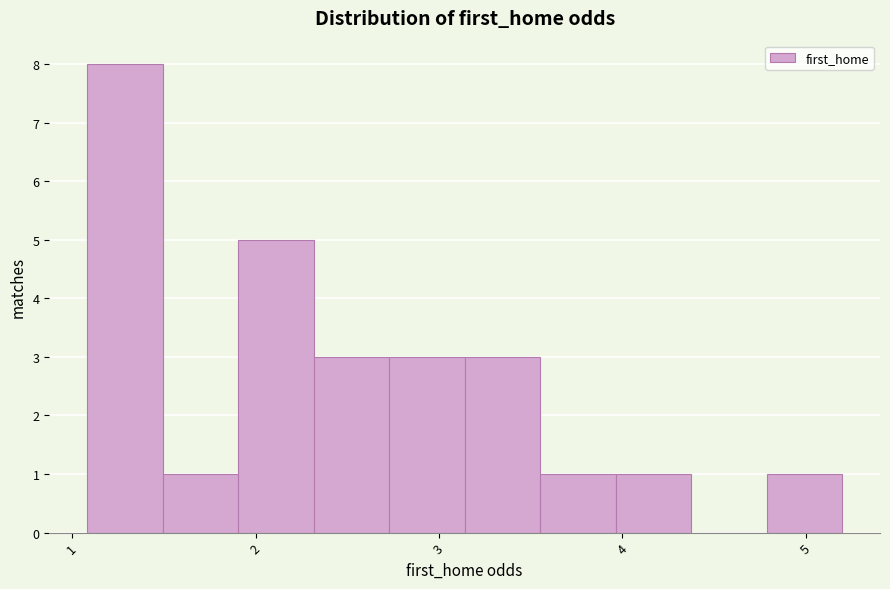

Over which range of the x-axis is the bar tallest?

1.1 to 1.5